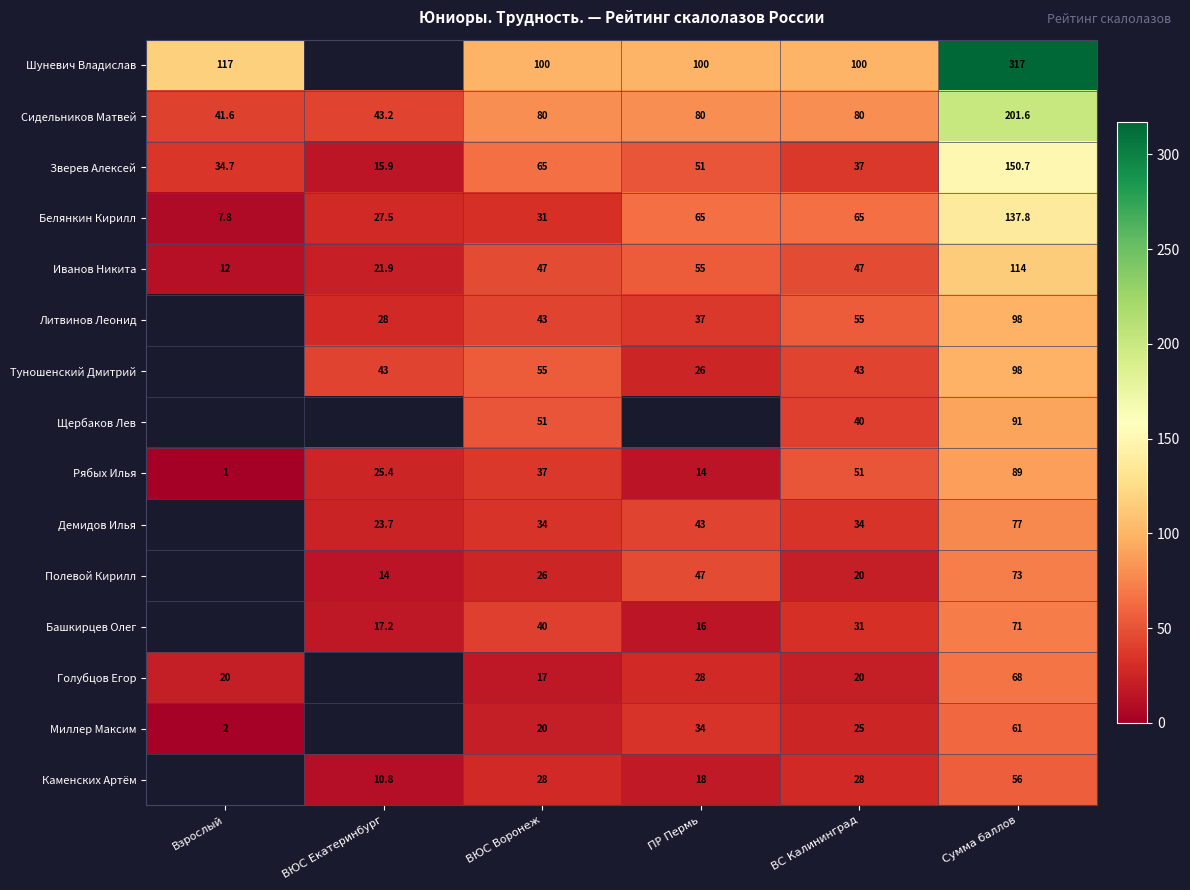

What is the approximate value of Зверев Алексей at Взрослый?

34.7